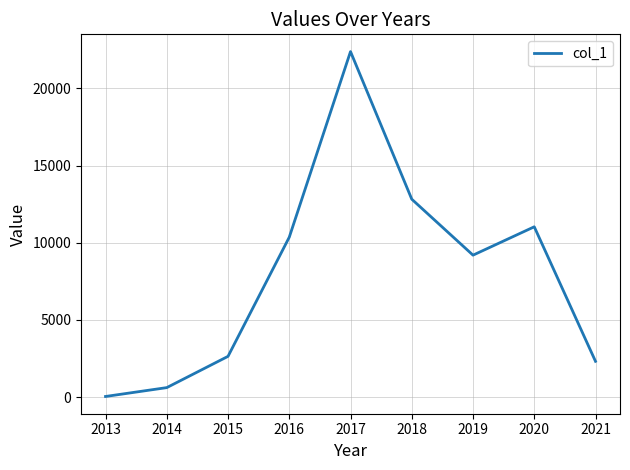

What is the difference between the maximum and minimum values?

22339.3